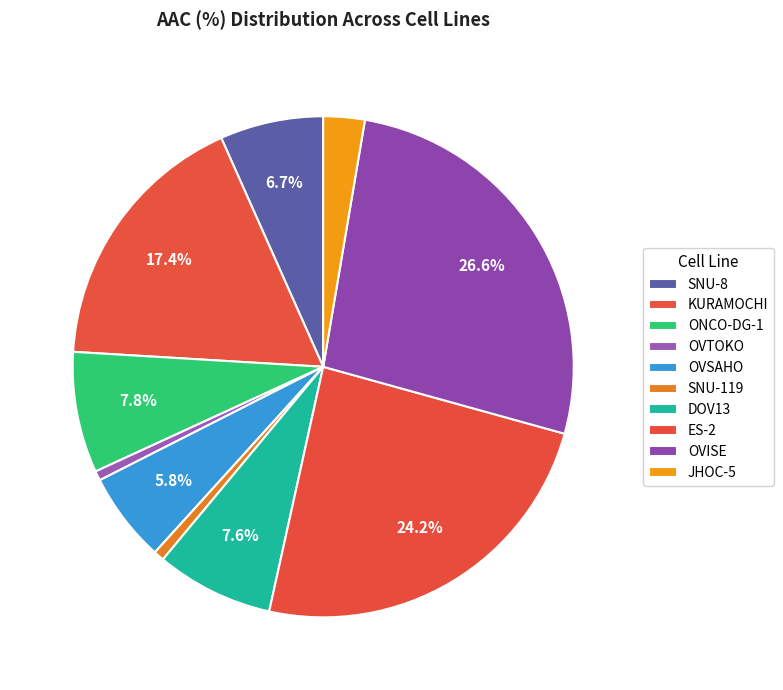

Do ES-2 and JHOC-5 together represent more than half of the pie?

No